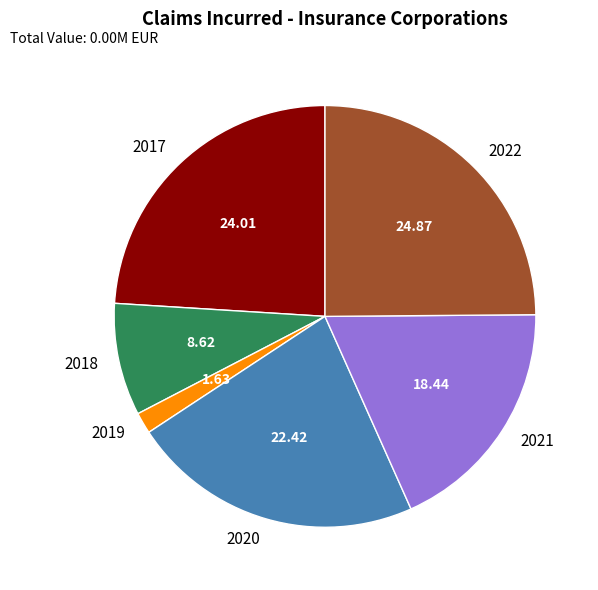

Rank the categories by value from highest to lowest.

2022, 2017, 2020, 2021, 2018, 2019